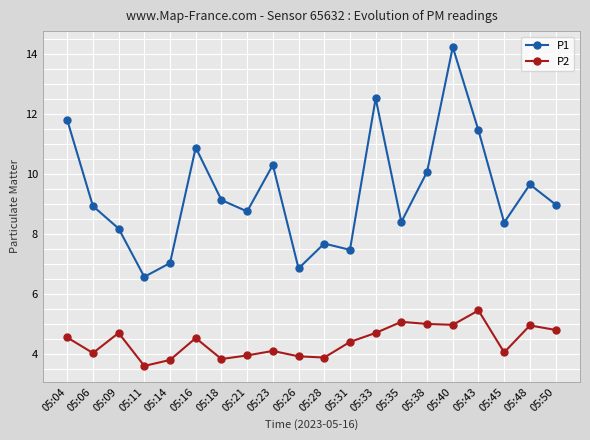

Between 05:18 and 05:28, which series saw the biggest shift?

P1